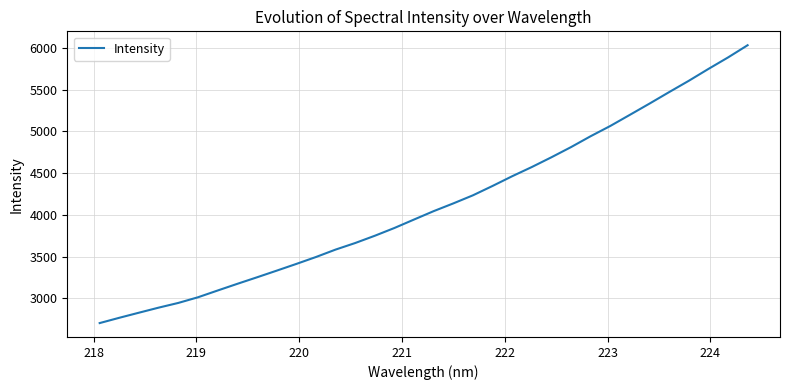

True or false: there are more than 2 points higher than both neighbors.

False